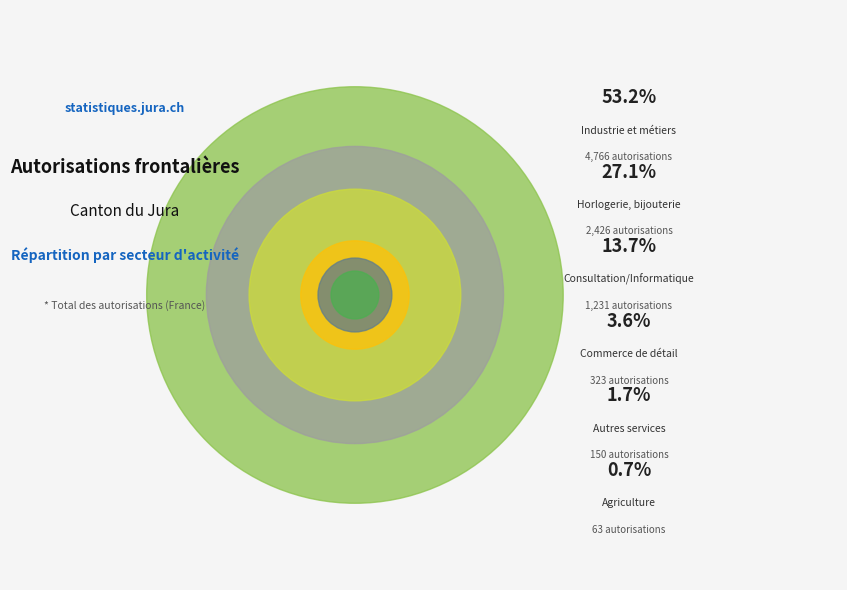

Does any single category account for the majority?

Yes